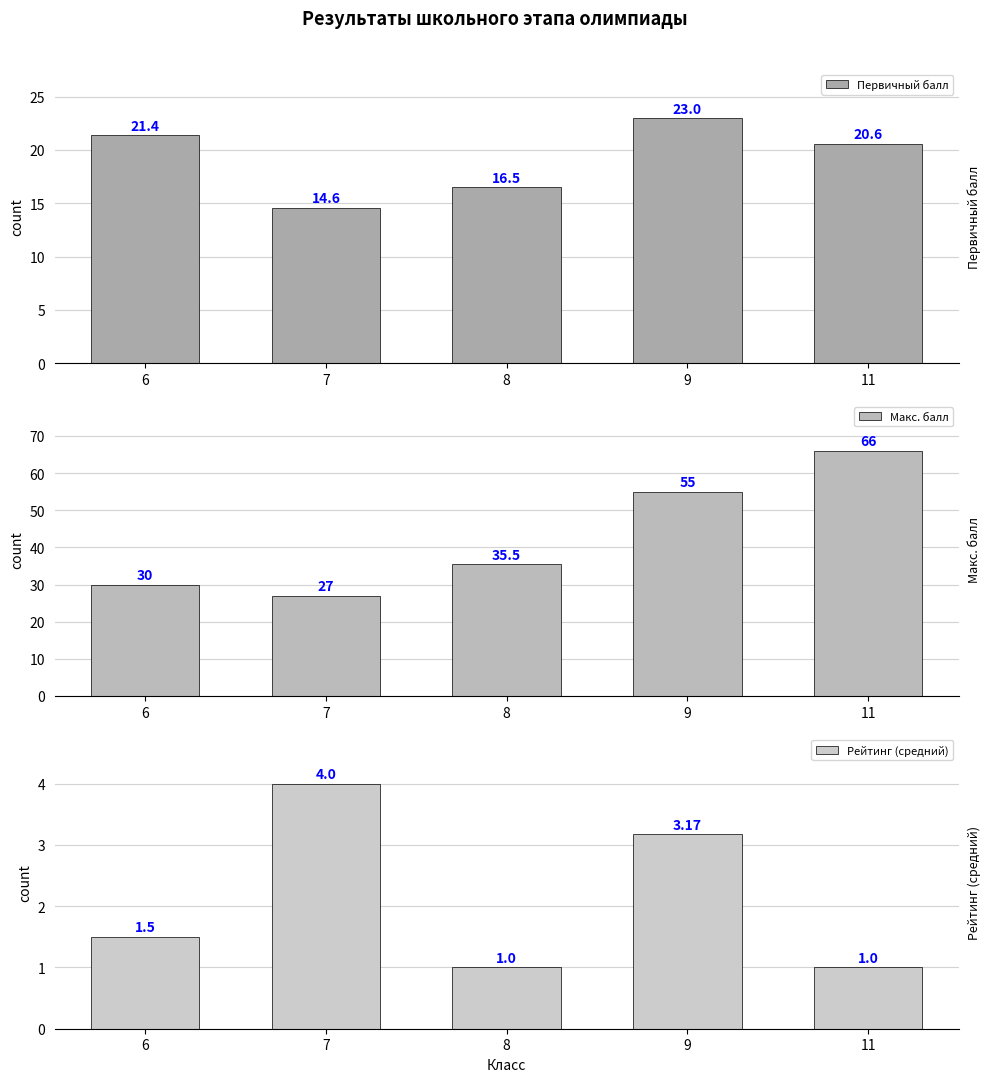

At which category is the sum across all series the highest?

11